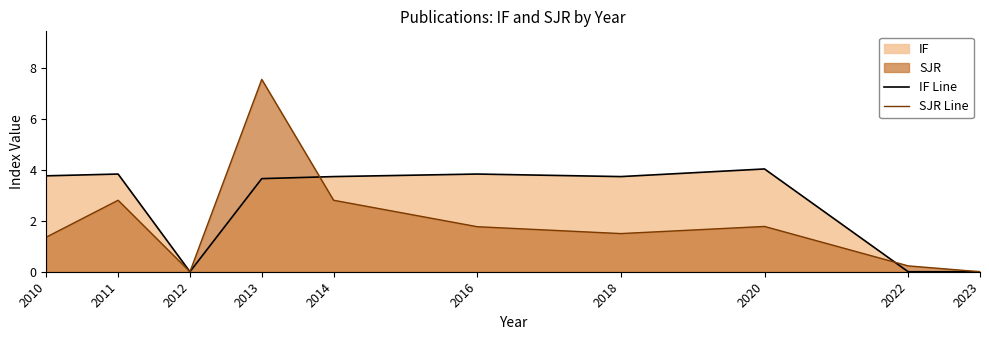

What is the sum of the SJR Line values at 2020 and 2014?

4.6